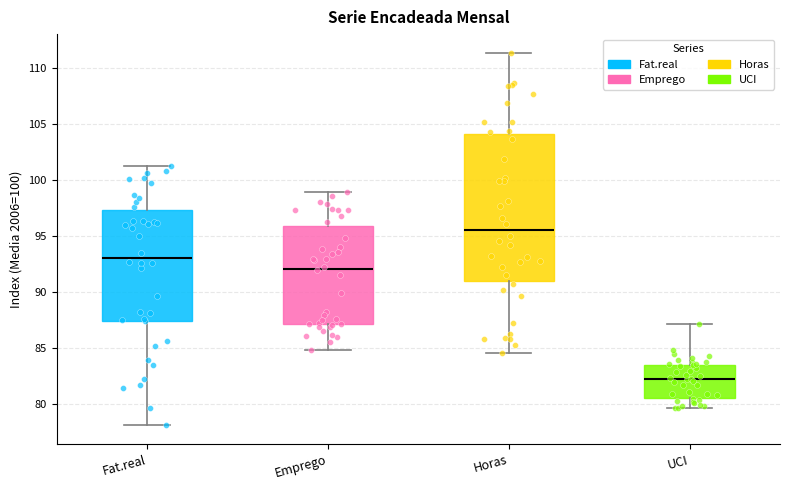

Which box is the tallest, from its lower edge to its upper edge?

Horas